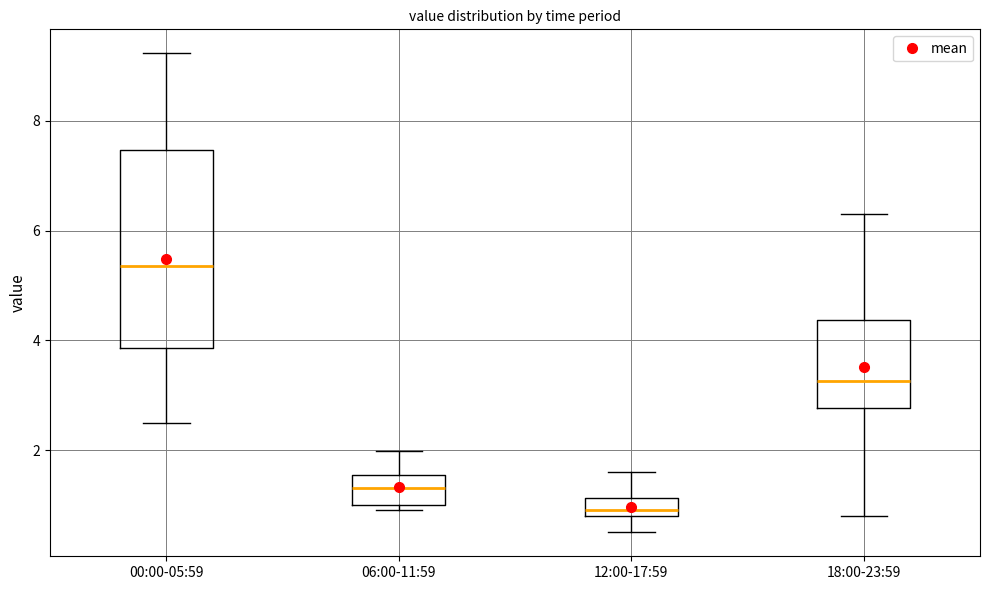

Where is the lower edge of the box for 06:00-11:59 on the y-axis? The values are not printed on the chart, so give them approximately, as read against the axis.

1.0